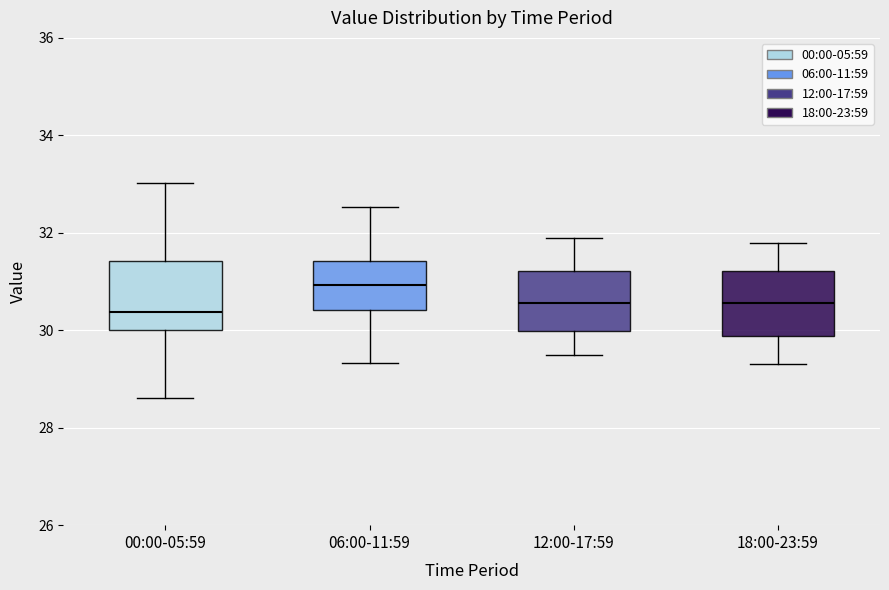

Where is the lower edge of the box for 18:00-23:59 on the y-axis? The values are not printed on the chart, so give them approximately, as read against the axis.

29.8